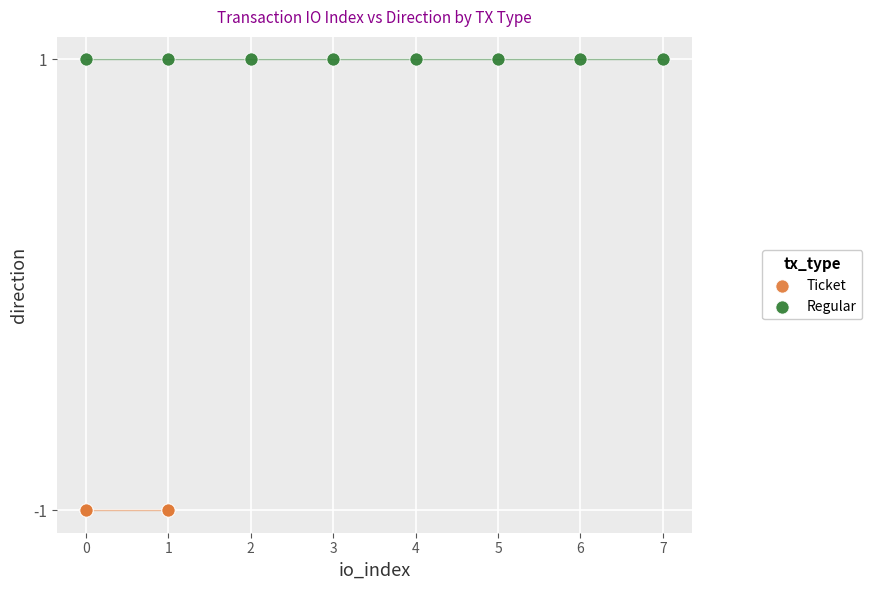

Which series reaches the minimum Y coordinate?

Ticket